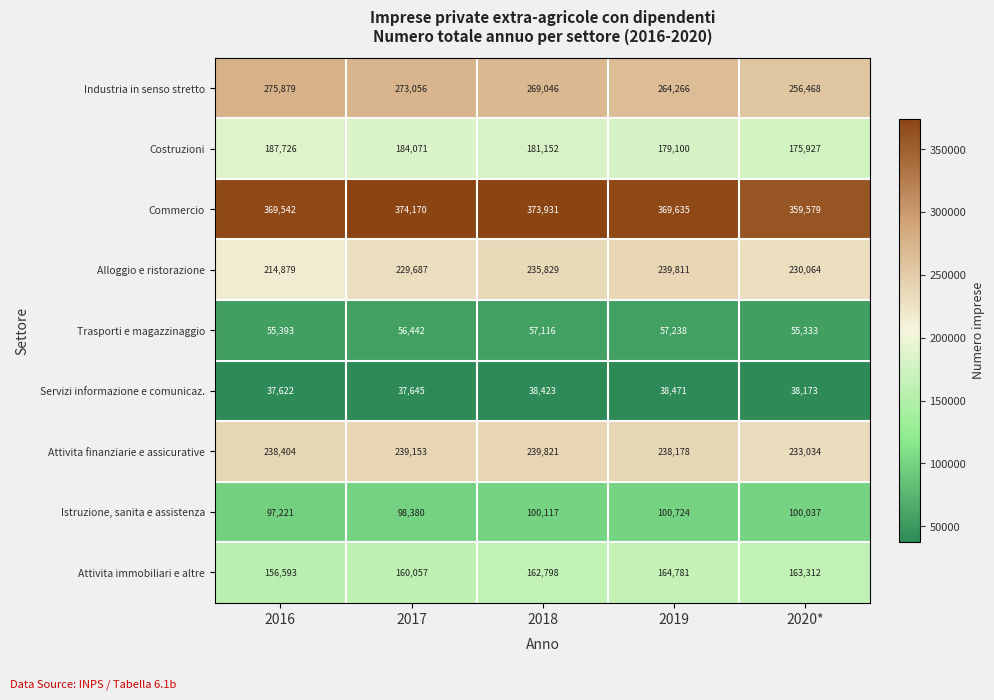

Which label corresponds to the smallest value in the chart?

2016